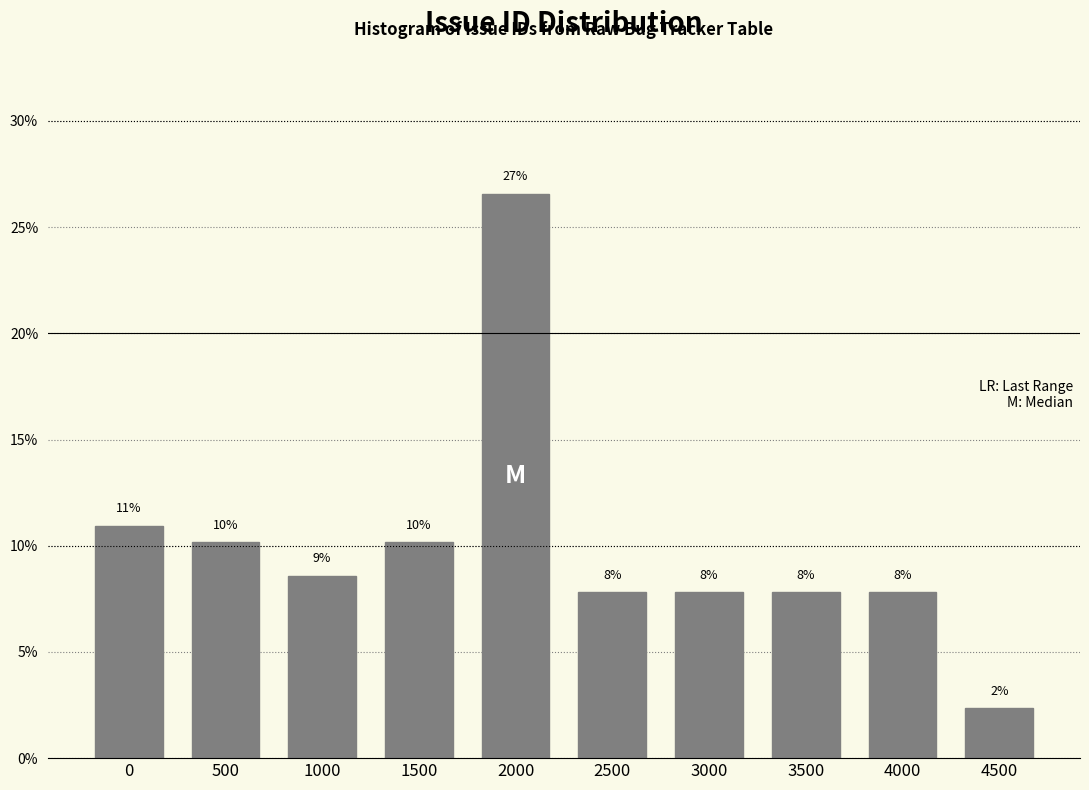

How many bars are there in total?

10